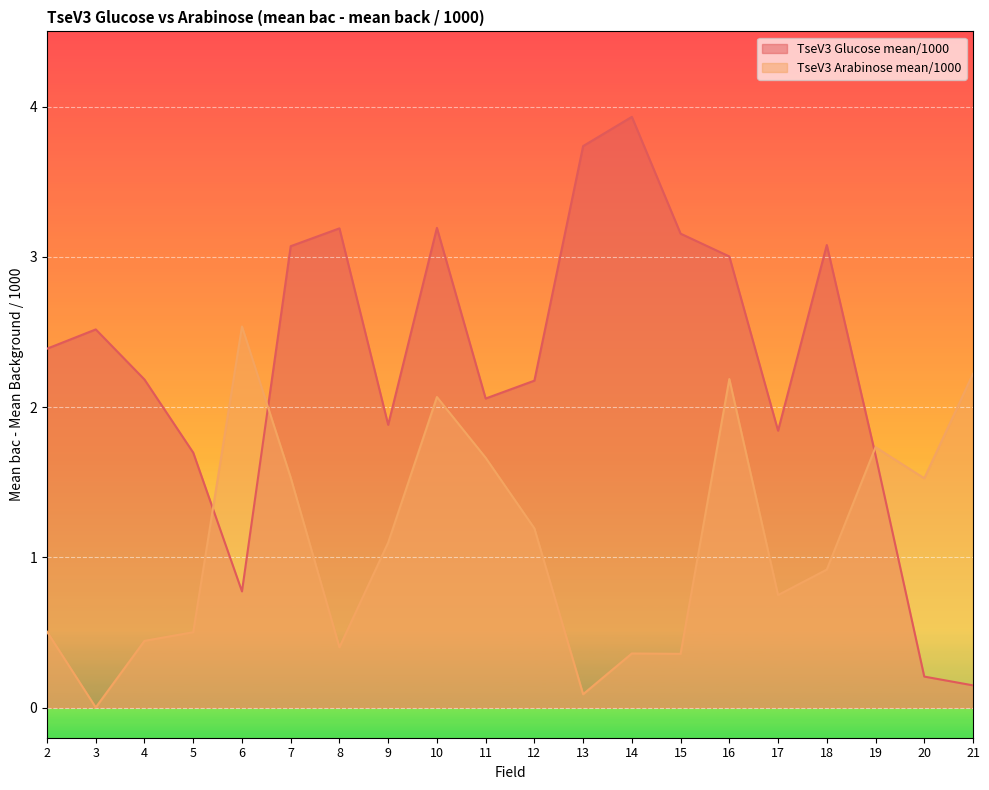

True or false: TseV3 Glucose mean/1000 has a value of 4.3 at 10.

False